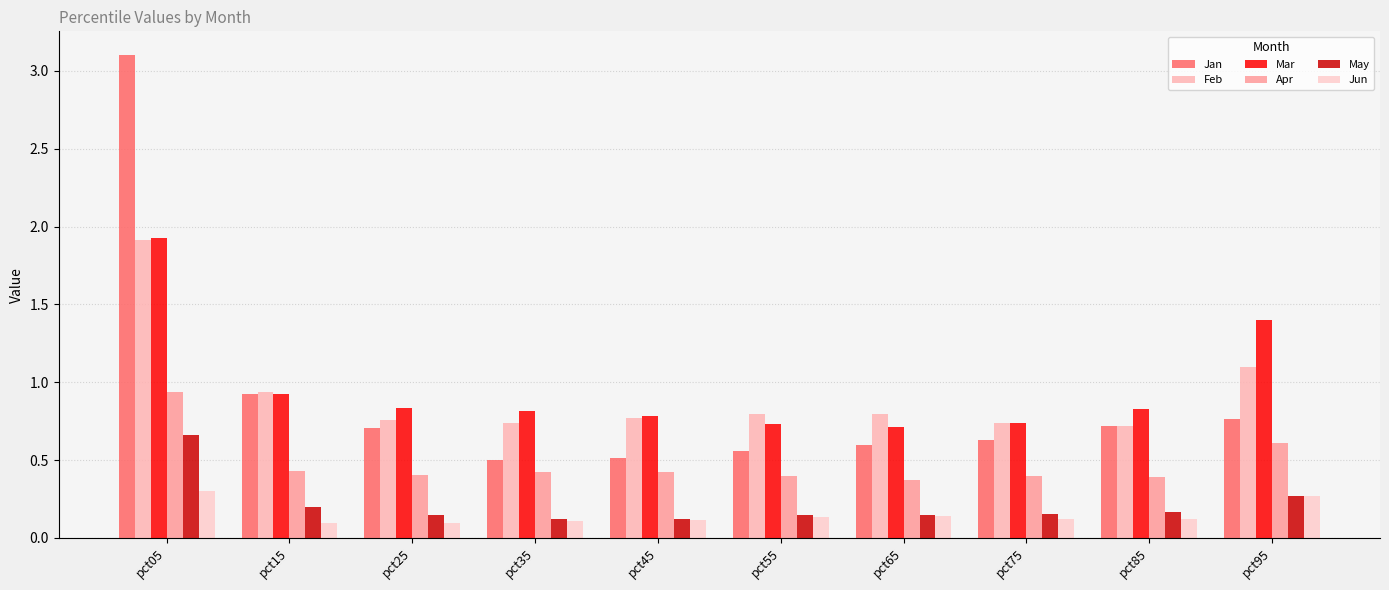

How many groups of bars are there?

10